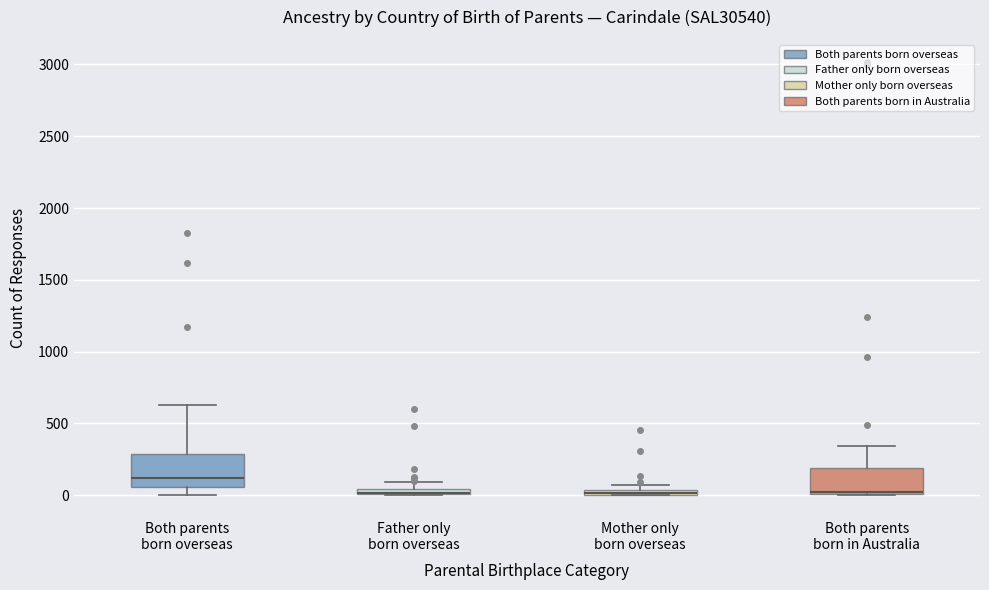

Comparing the boxes themselves (not the whiskers), which one is the tallest?

Both parents born overseas